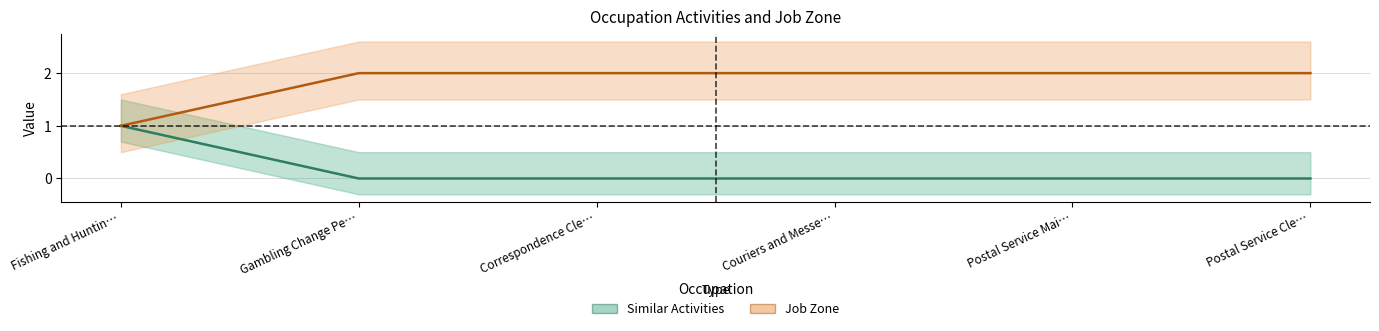

Which category has the highest value in the Similar Activities series?

Fishing and Huntin…